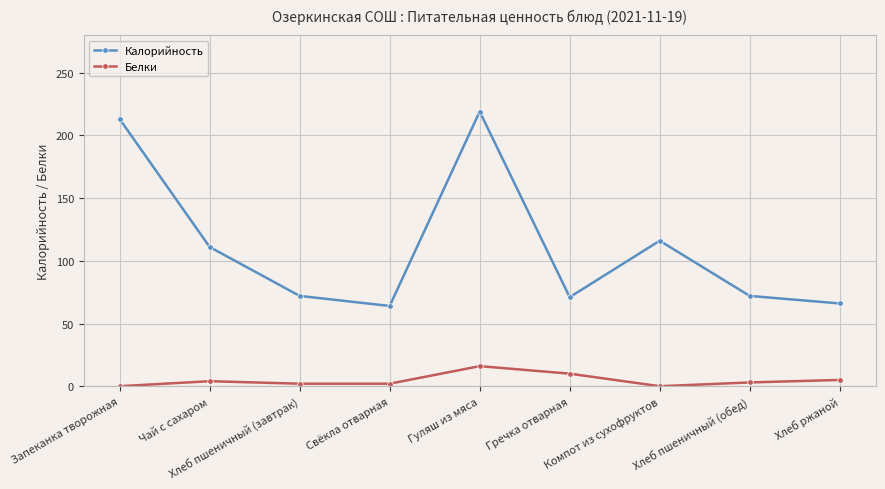

What is the difference between the highest and lowest values at Гречка отварная?

61